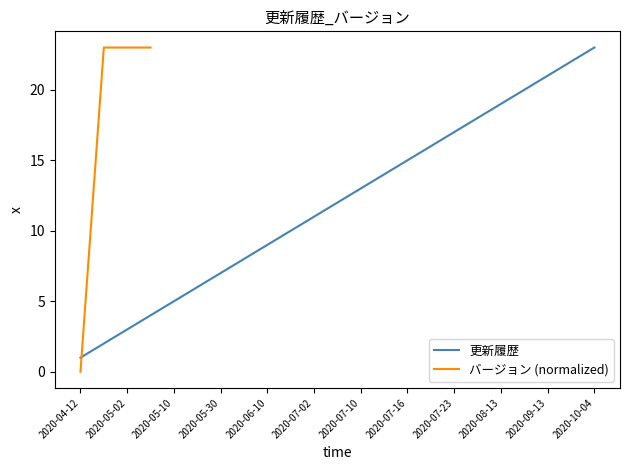

What position from the right is 2020-05-02?

21